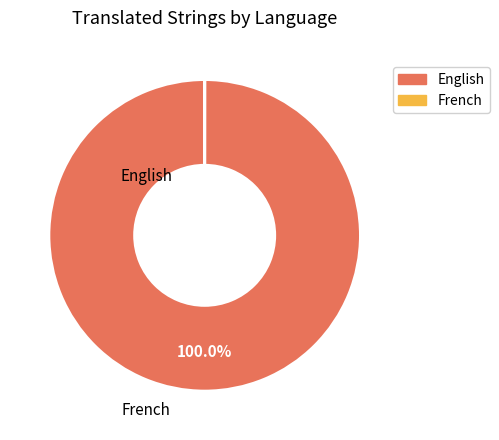

To the nearest percent, what is the difference between the largest and smallest slice percentages?

100%